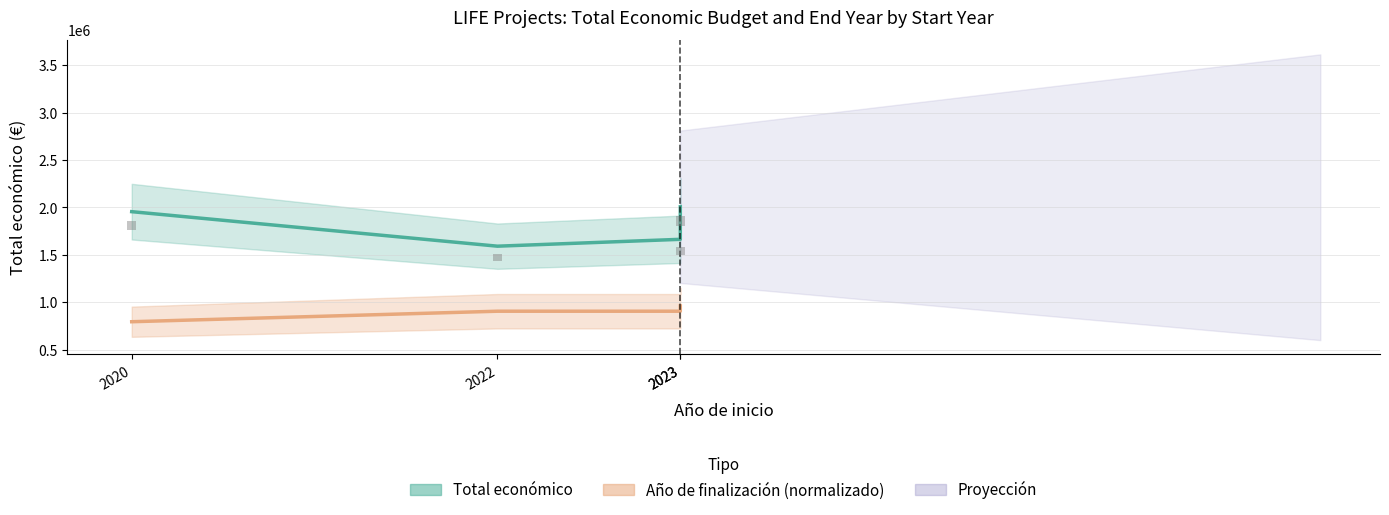

At how many categories does at least one series exceed 1160772?

4